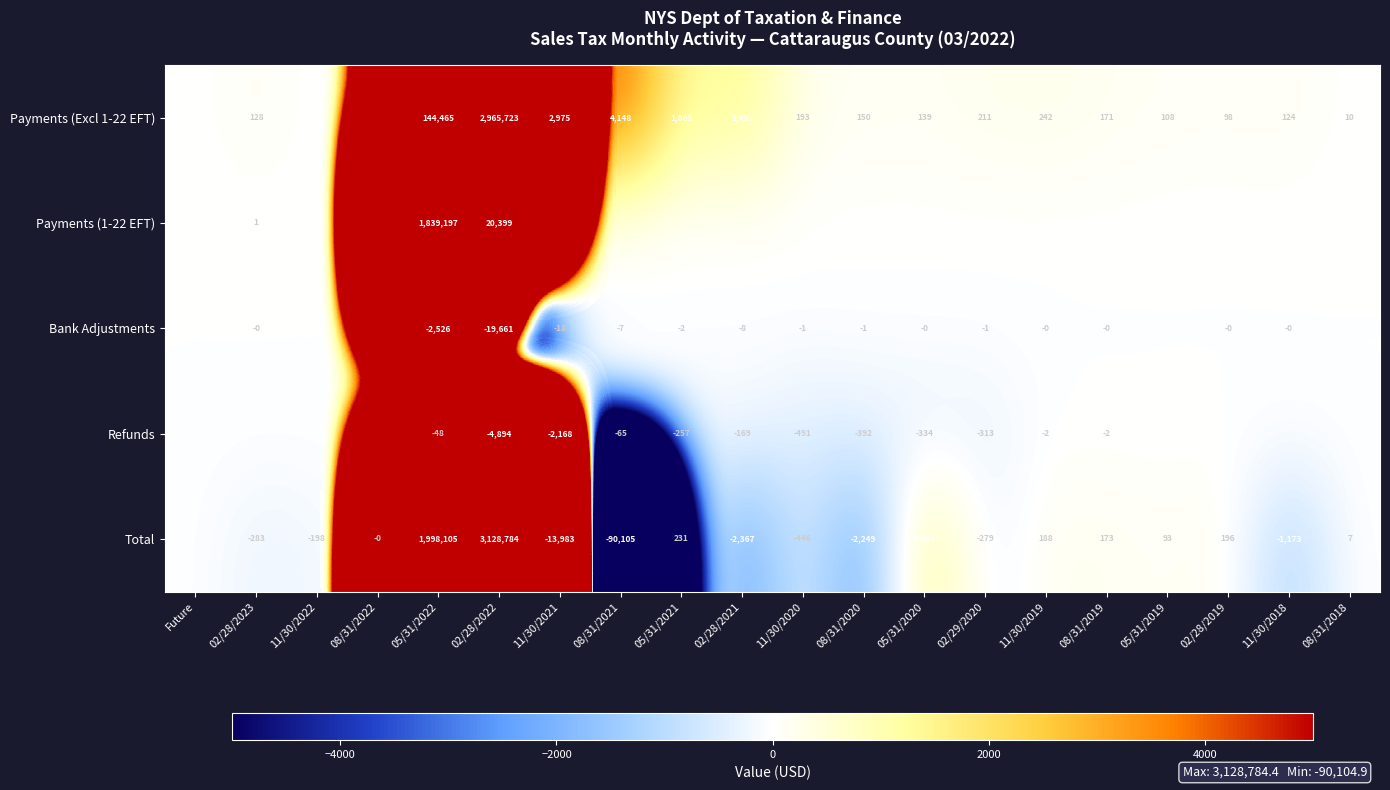

True or false: Payments (Excl 1-22 EFT) has a value of 212 at 08/31/2020.

False